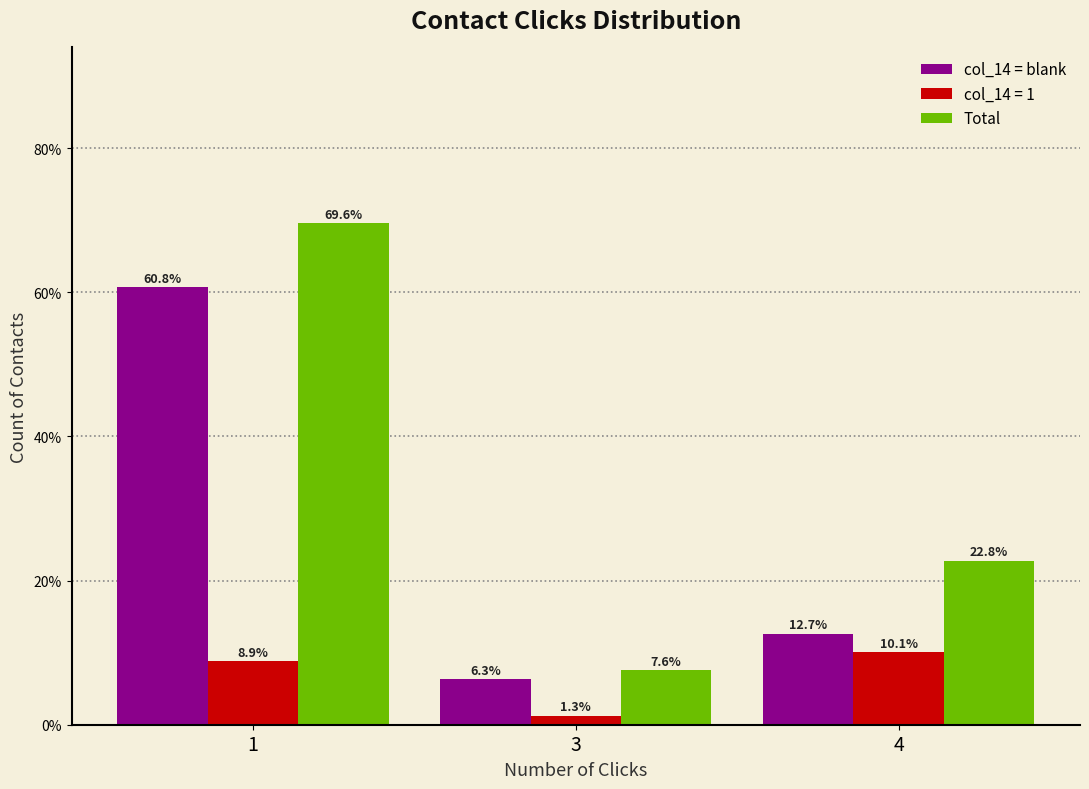

How many values in the col_14 = blank series exceed 12?

2